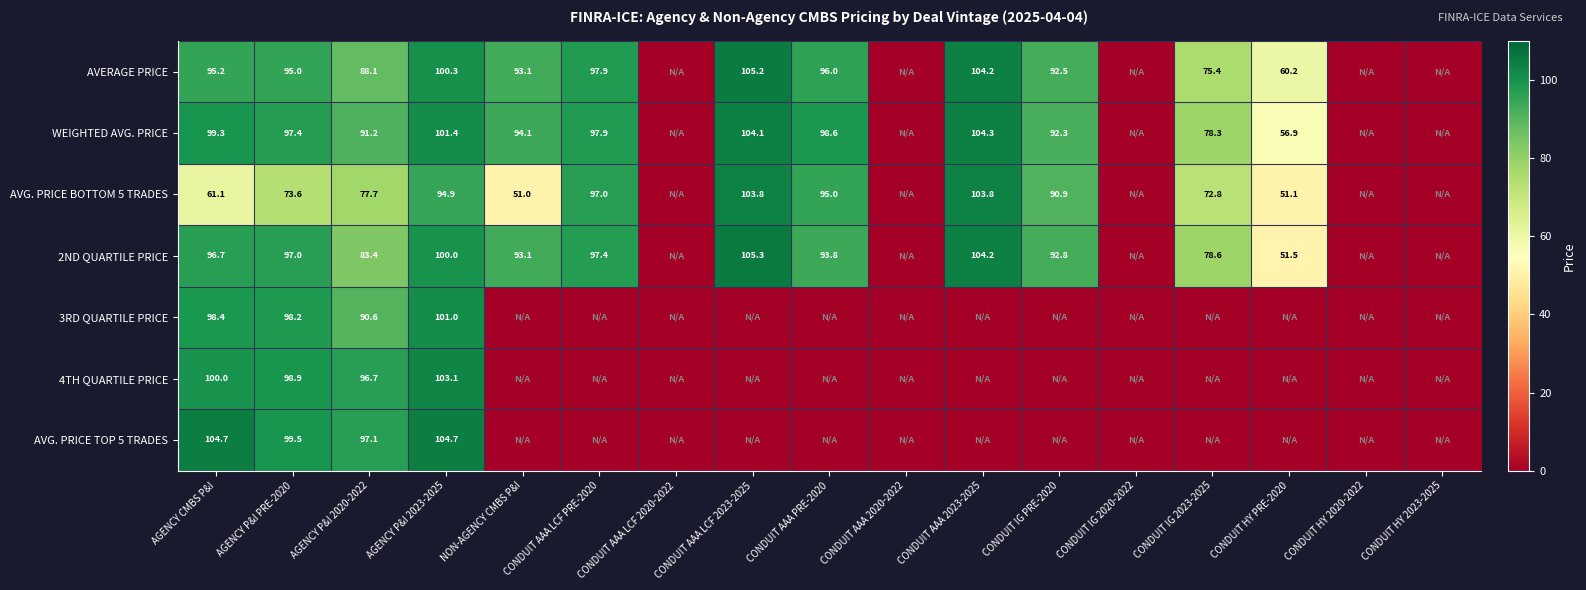

What is the sum of the AVG. PRICE BOTTOM 5 TRADES values at CONDUIT IG 2023-2025 and AGENCY P&I PRE-2020?

146.4